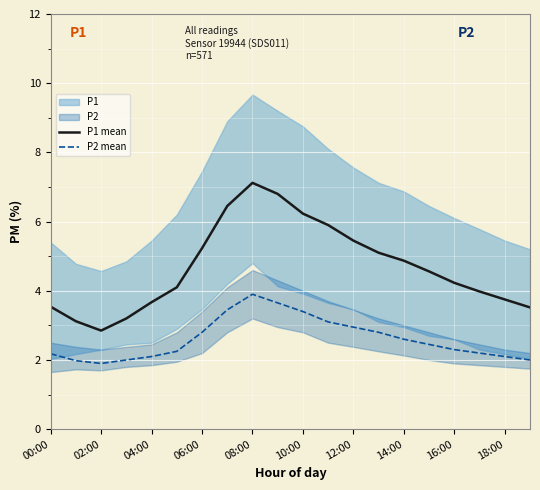

True or false: P2 mean has a value of 0.7 at 04:00.

False